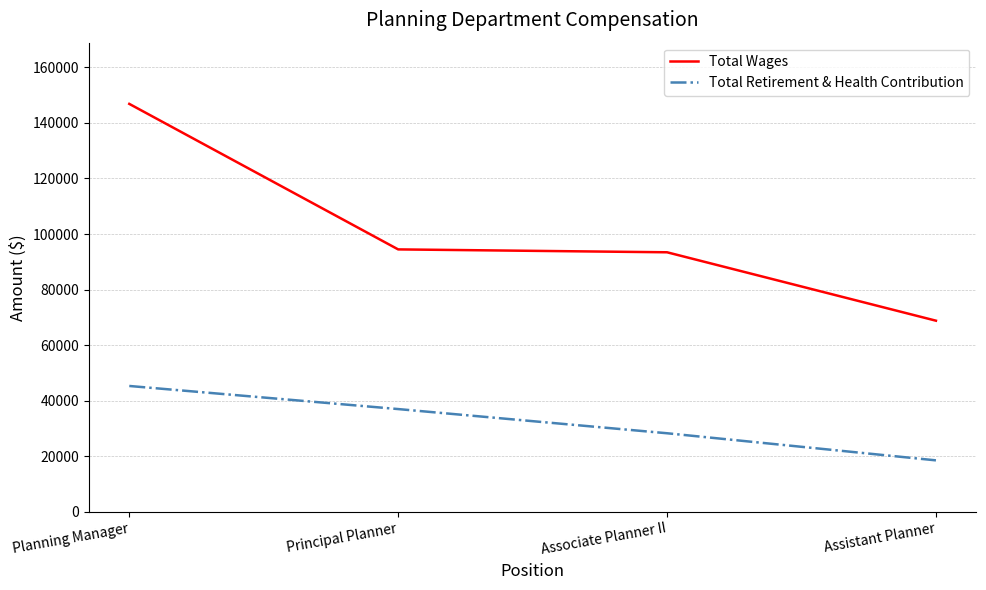

Which series has the largest range (max minus min)?

Total Wages